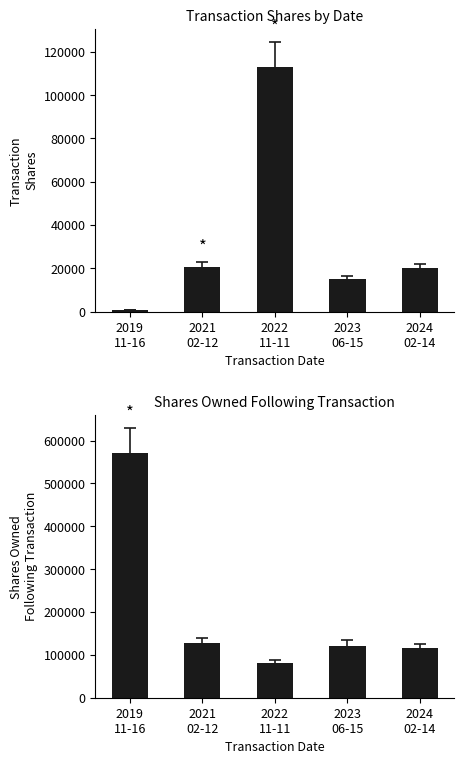

At which category is the sum across all series the highest?

2019
11-16